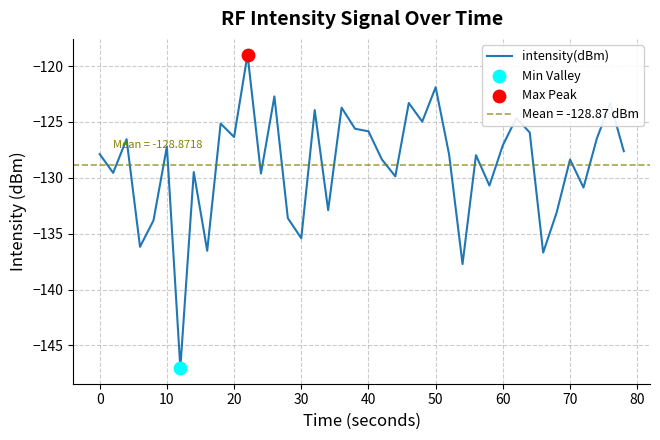

What is the lowest value of the intensity(dBm) series?

-147.0